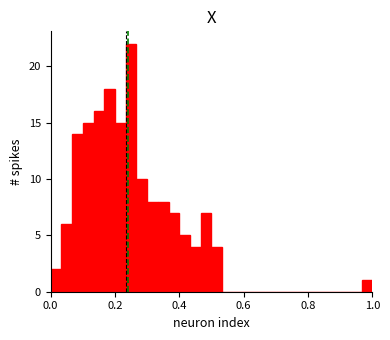

Read against the x-axis, roughly where is the centre of the tallest bar?

0.26